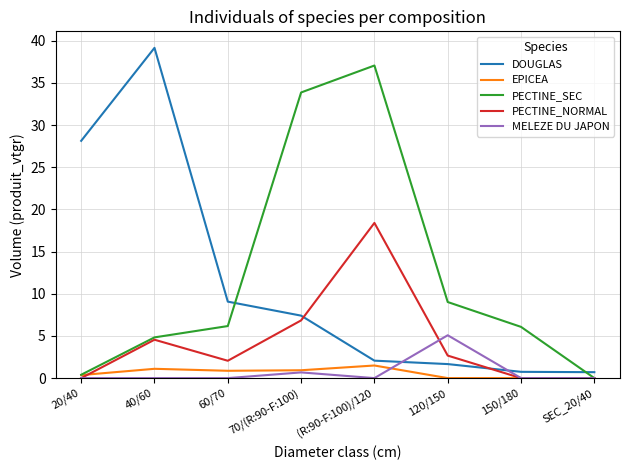

True or false: PECTINE_NORMAL has a value of 6.8 at 70/(R:90-F:100).

True